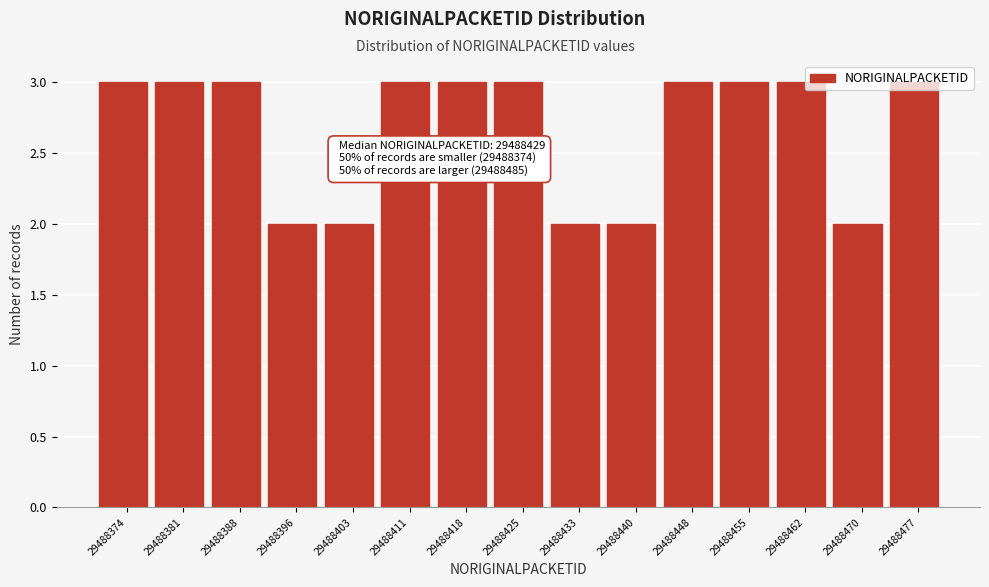

What is the maximum value shown in the chart?

3